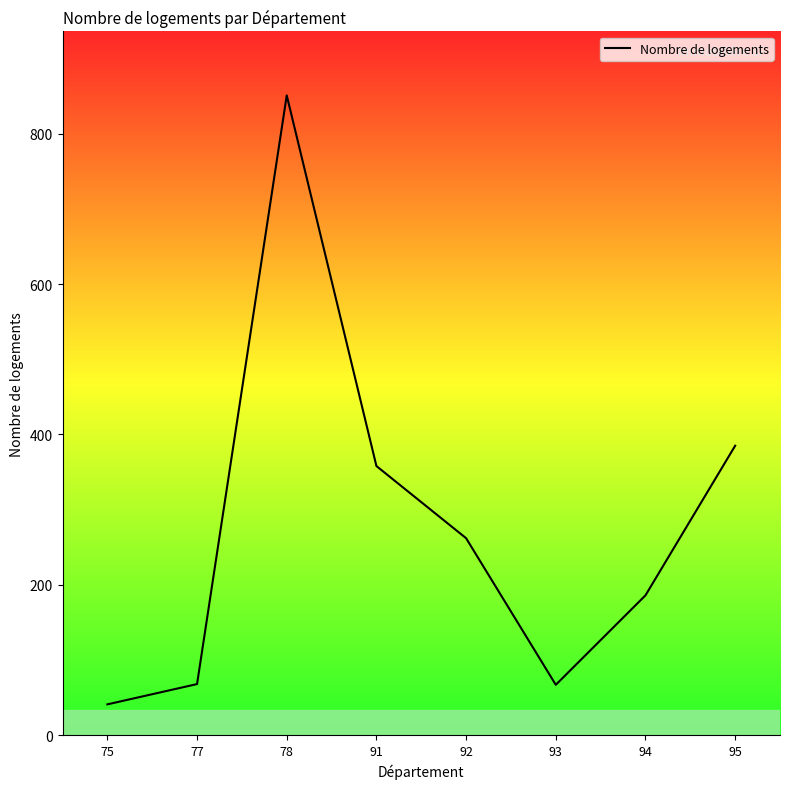

At which category does the chart reach its minimum across all series?

75